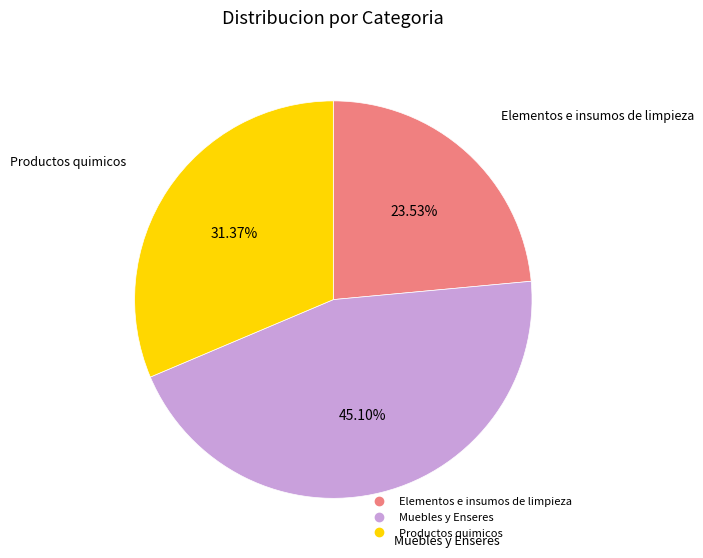

The Productos quimicos slice represents 39% of the pie. True or false?

False